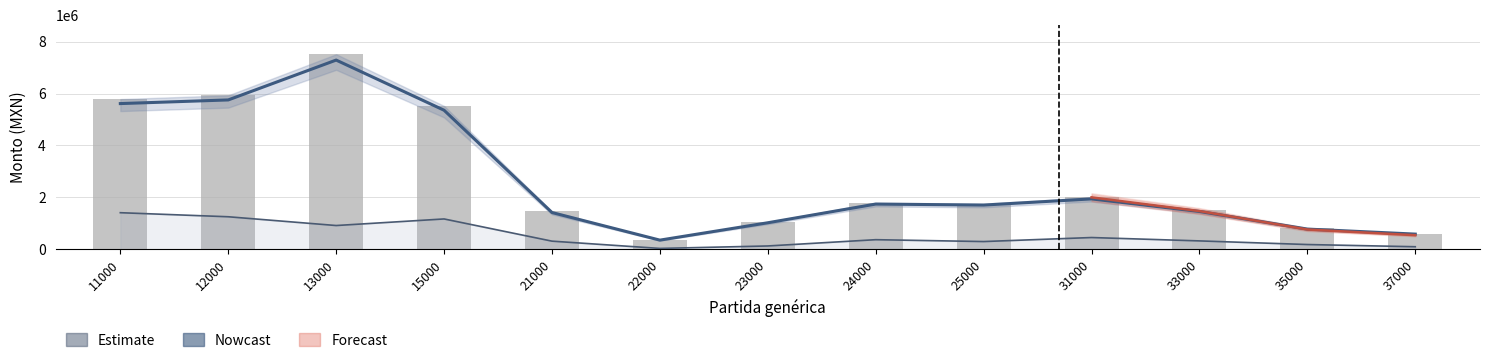

Reading left to right, list all the values displayed in this chart.

Presupuesto asignado: 11000=5616300.0	12000=5756950.0	13000=7294400.0	15000=5360023.7	21000=1413683.2	22000=349645.2	23000=1019470.0	24000=1740180.0	25000=1702350.0	31000=1940000.0	33000=1455000.0	35000=776000.0	37000=582000.0
Presupuesto modificado: 11000=5790000.0	12000=5935000.0	13000=7520000.0	15000=5525797.6	21000=1457405.4	22000=360459.0	23000=1051000.0	24000=1794000.0	25000=1755000.0	31000=2000000.0	33000=1500000.0	35000=800000.0	37000=600000.0
Presupuesto ejercido: 11000=1407592.3	12000=1251009.4	13000=912889.4	15000=1166548.9	21000=310537.8	22000=29828.1	23000=124769.9	24000=366704.3	25000=294775.0	31000=450000.0	33000=320000.0	35000=180000.0	37000=95000.0